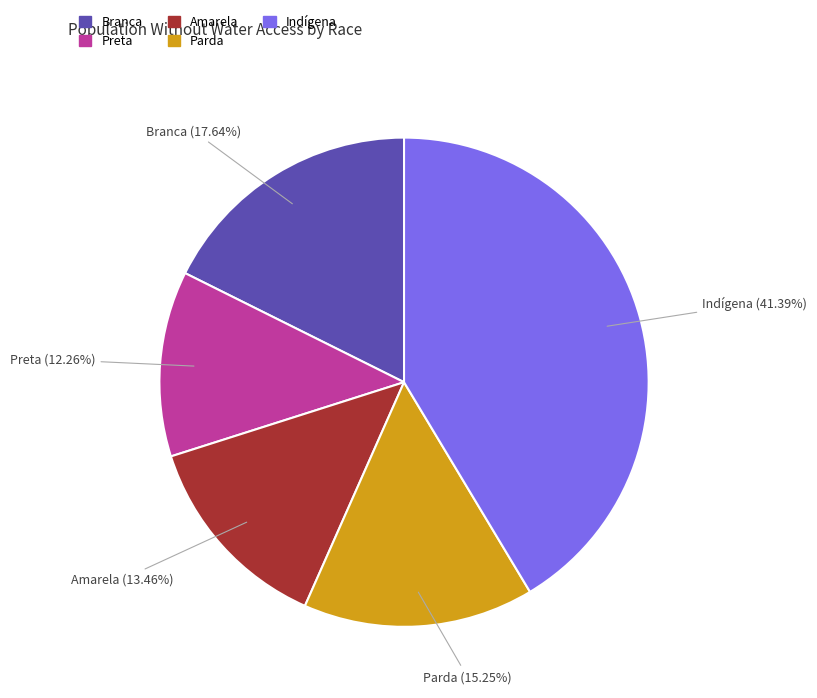

What percentage do Indígena and Preta together represent?

53.6%